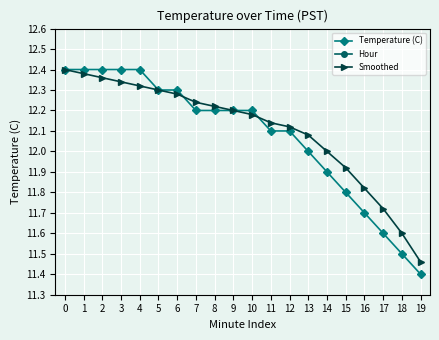

How many lines are shown in the chart?

3